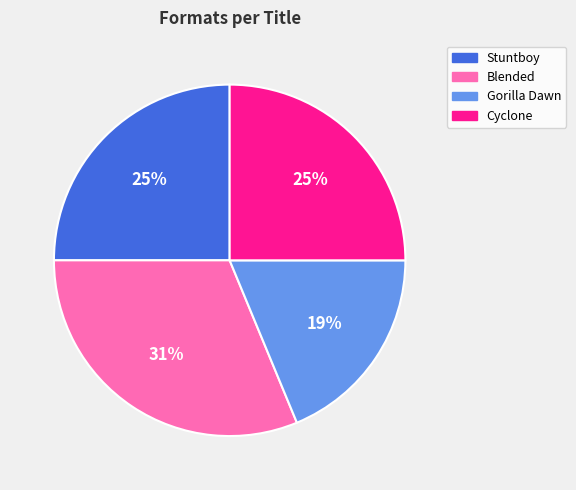

Count the number of slices in the pie.

4